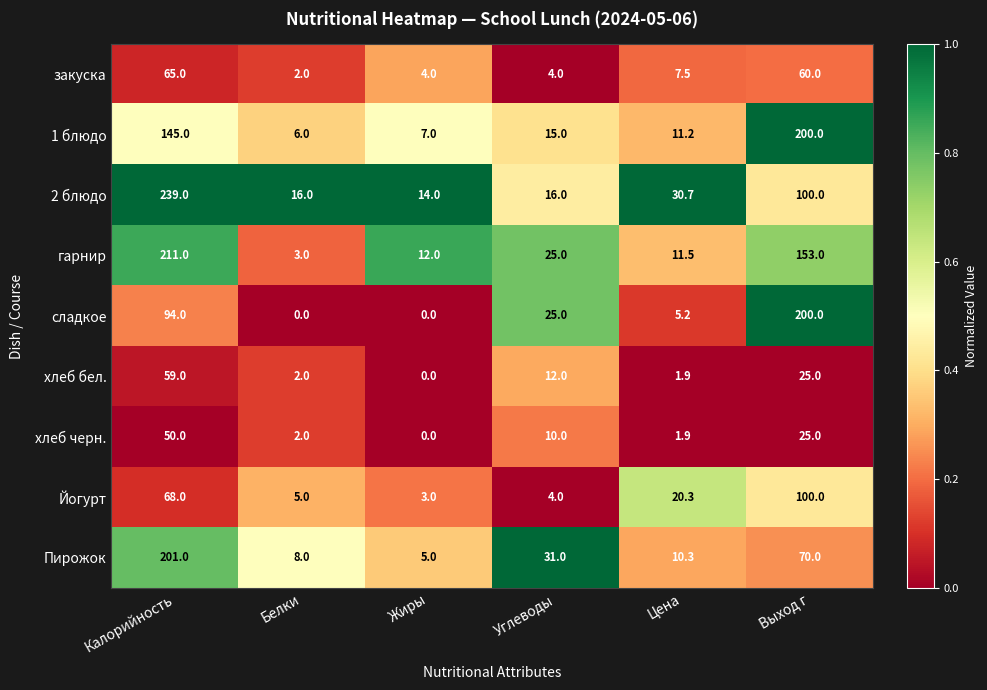

What is the difference between the maximum and minimum values in the 2 блюдо series?

225.0